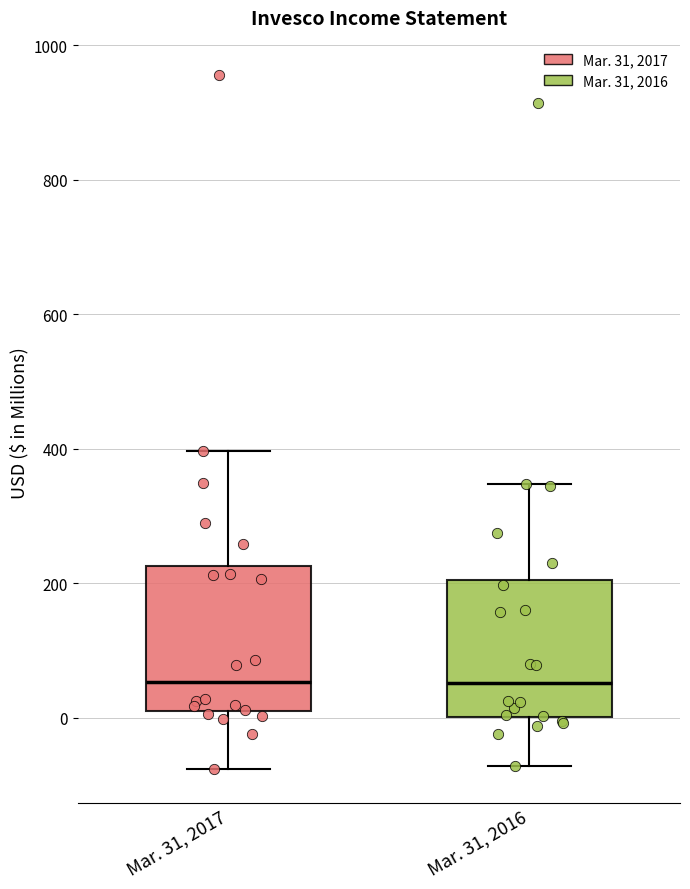

Reading left to right, transcribe this box plot: for each box, give where its median line is, the range the box spans, and where its two whiskers end, as read against the y-axis. The values are not printed on the chart, so give them approximately, as read against the axis.

Mar. 31, 2017: median 60, box 20 to 220, whiskers -80 to 400
Mar. 31, 2016: median 60, box 0 to 200, whiskers -80 to 340